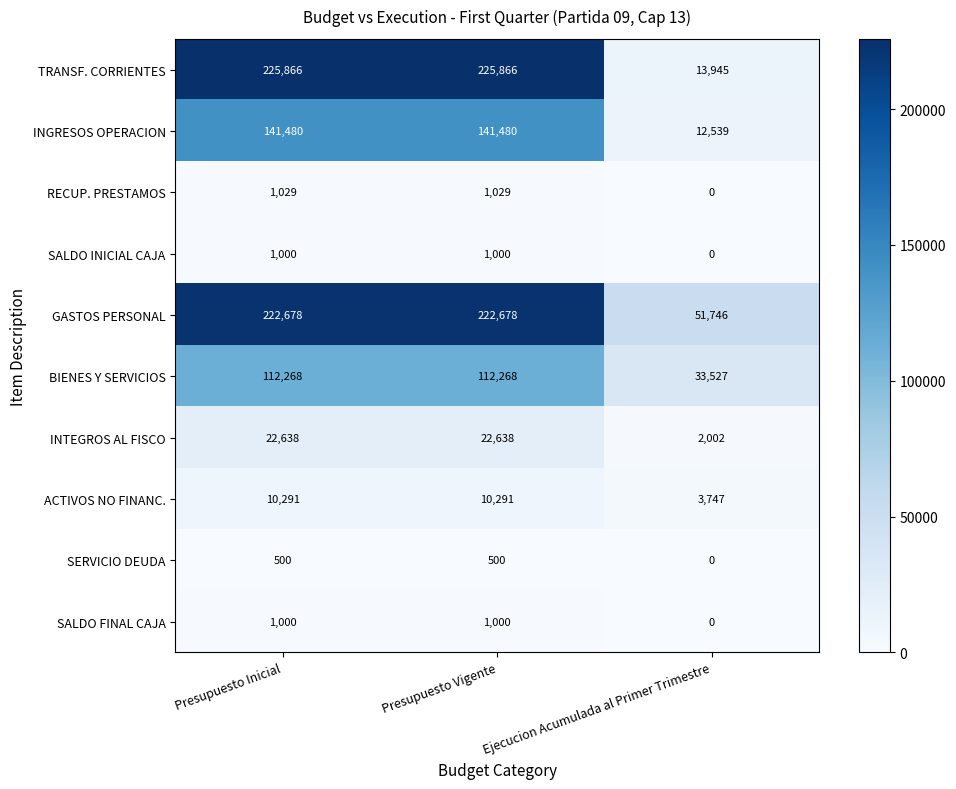

Reading left to right, extract all data points from this chart.

TRANSF. CORRIENTES: 225866	225866	13945
INGRESOS OPERACION: 141480	141480	12539
RECUP. PRESTAMOS: 1029	1029	0
SALDO INICIAL CAJA: 1000	1000	0
GASTOS PERSONAL: 222678	222678	51746
BIENES Y SERVICIOS: 112268	112268	33527
INTEGROS AL FISCO: 22638	22638	2002
ACTIVOS NO FINANC.: 10291	10291	3747
SERVICIO DEUDA: 500	500	0
SALDO FINAL CAJA: 1000	1000	0